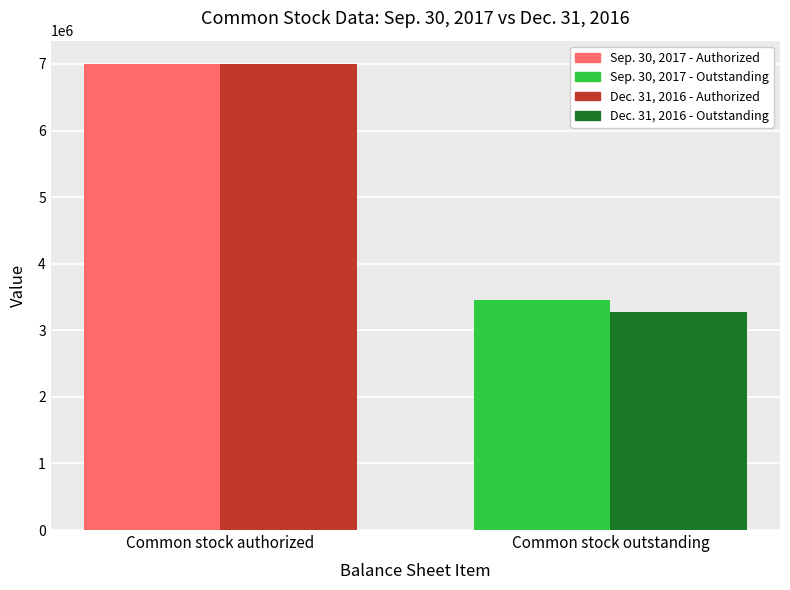

What is the smallest value displayed?

3277944